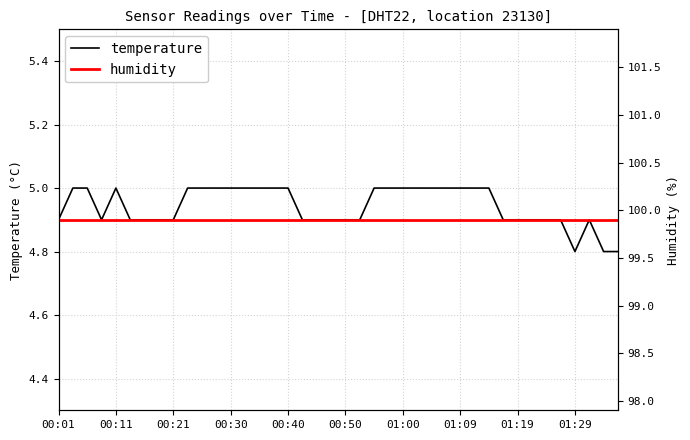

What is the minimum value for temperature?

4.8